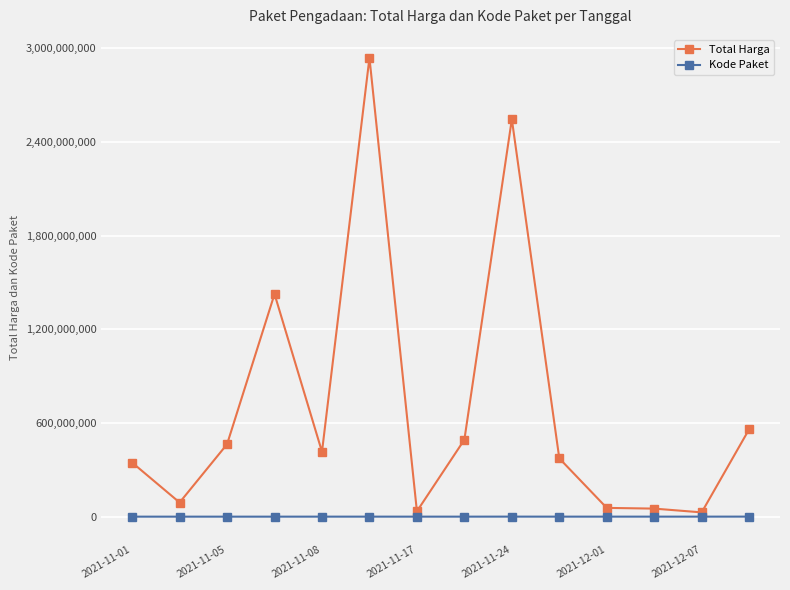

True or false: Total Harga and Kode Paket intersect in this chart.

False